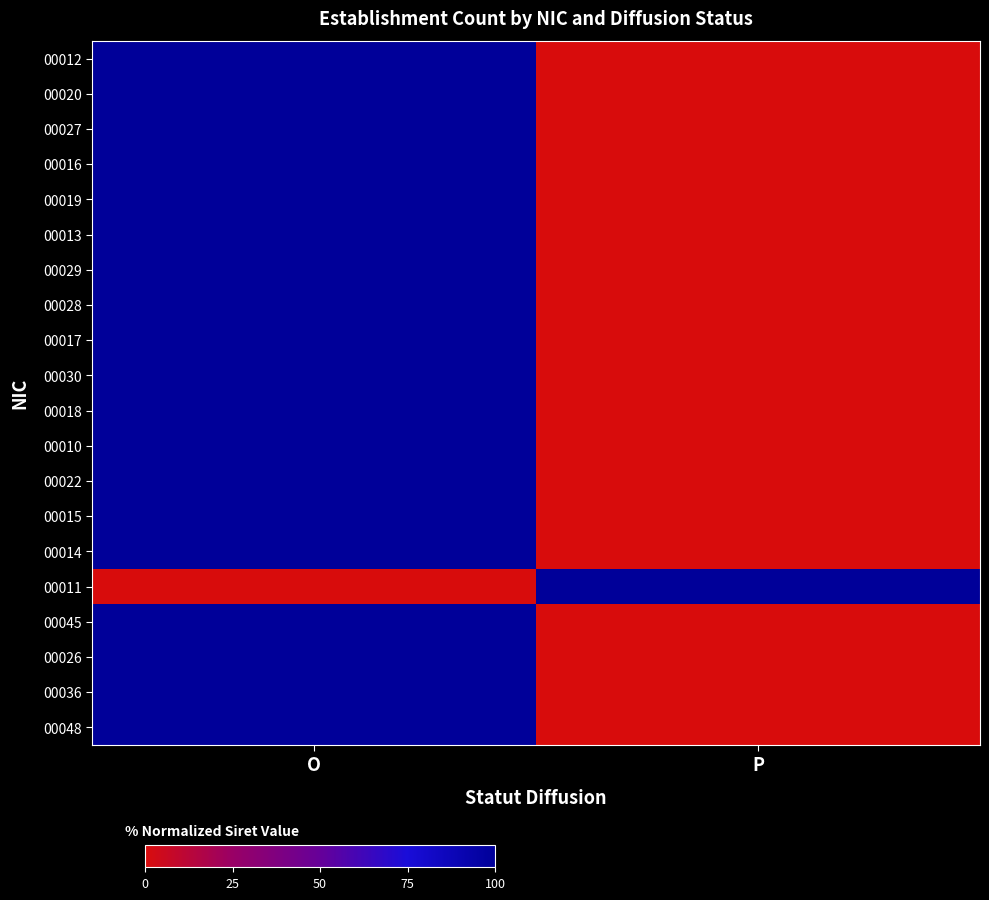

How many series are shown in this chart?

20